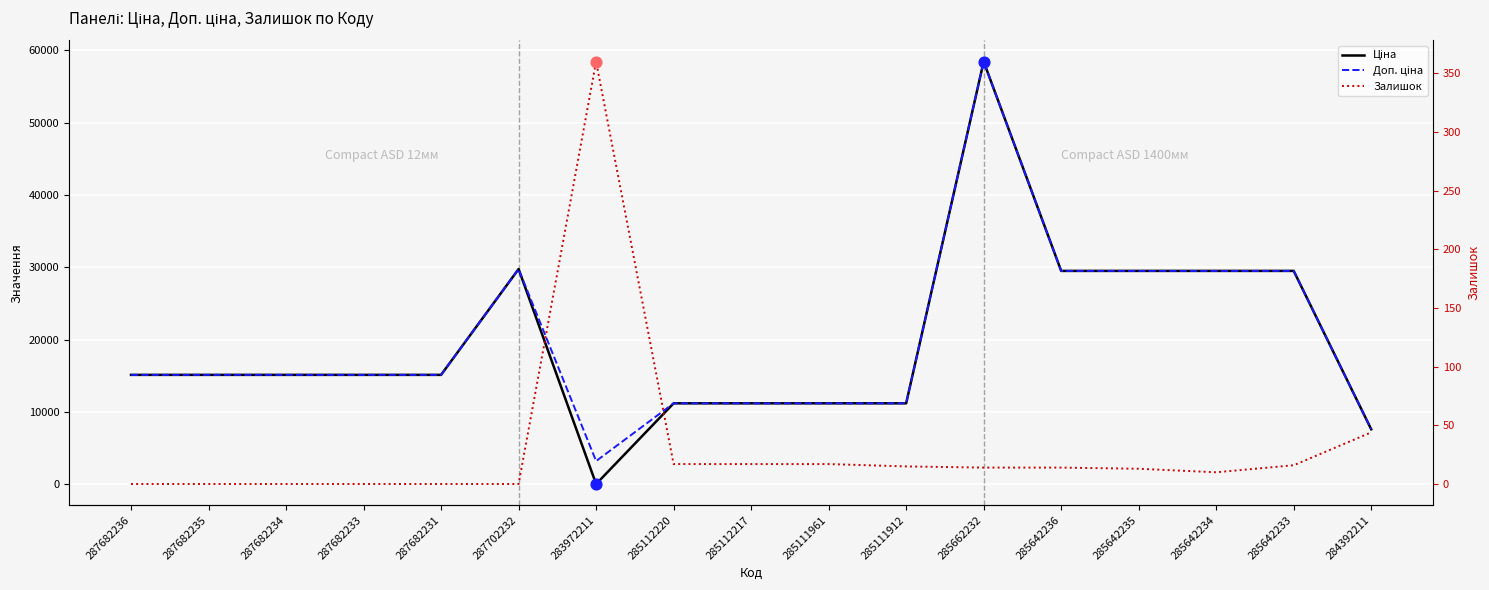

Which series contains the lowest Y value?

Залишок